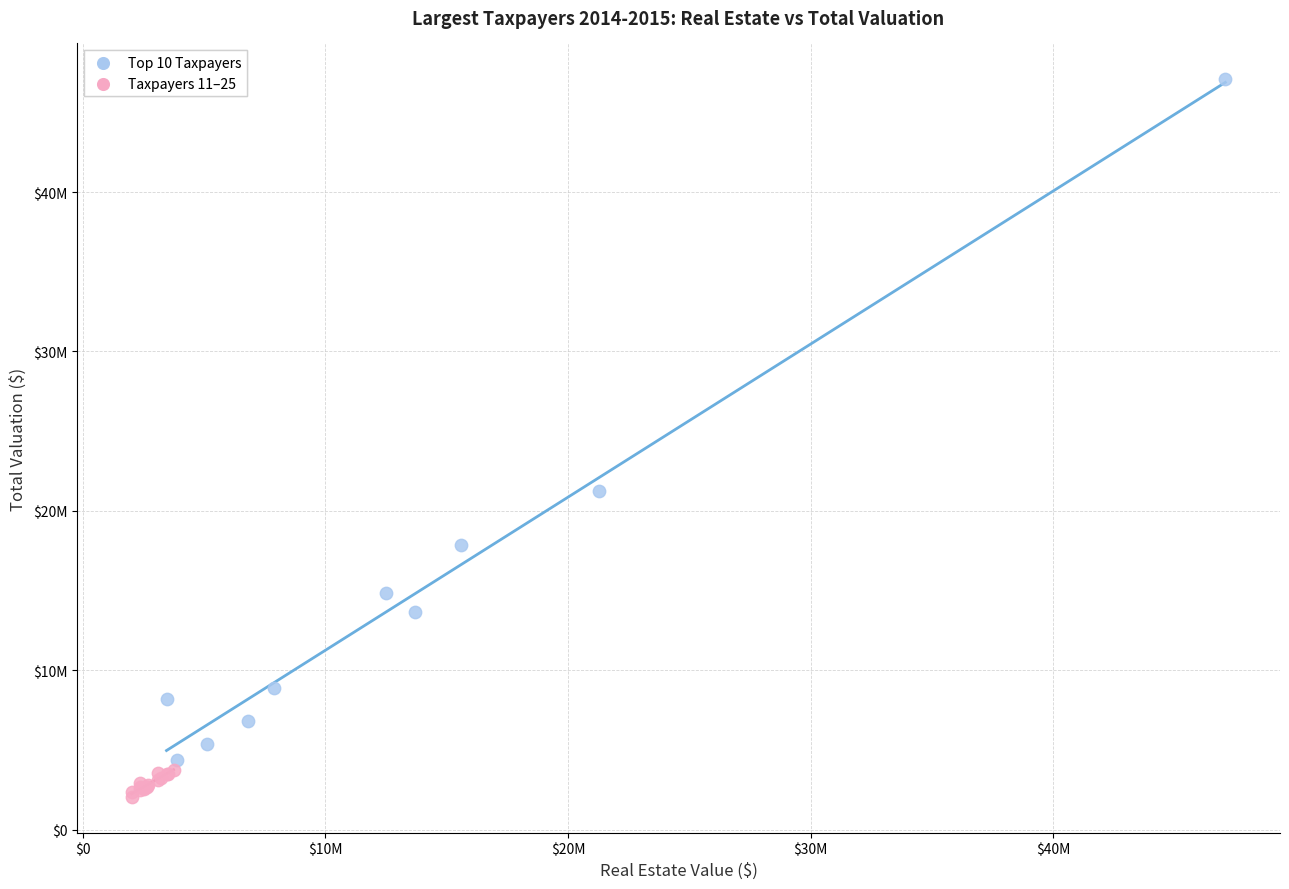

Which series contains the highest Y value?

Top 10 Taxpayers